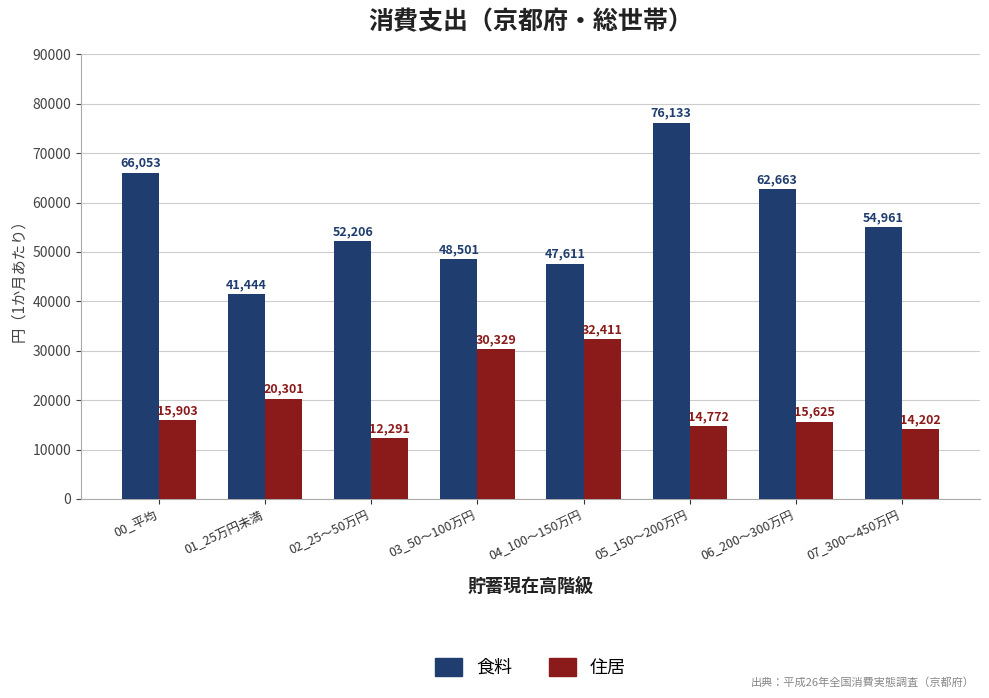

What is the spread (max minus min) of values at 06_200～300万円?

47038